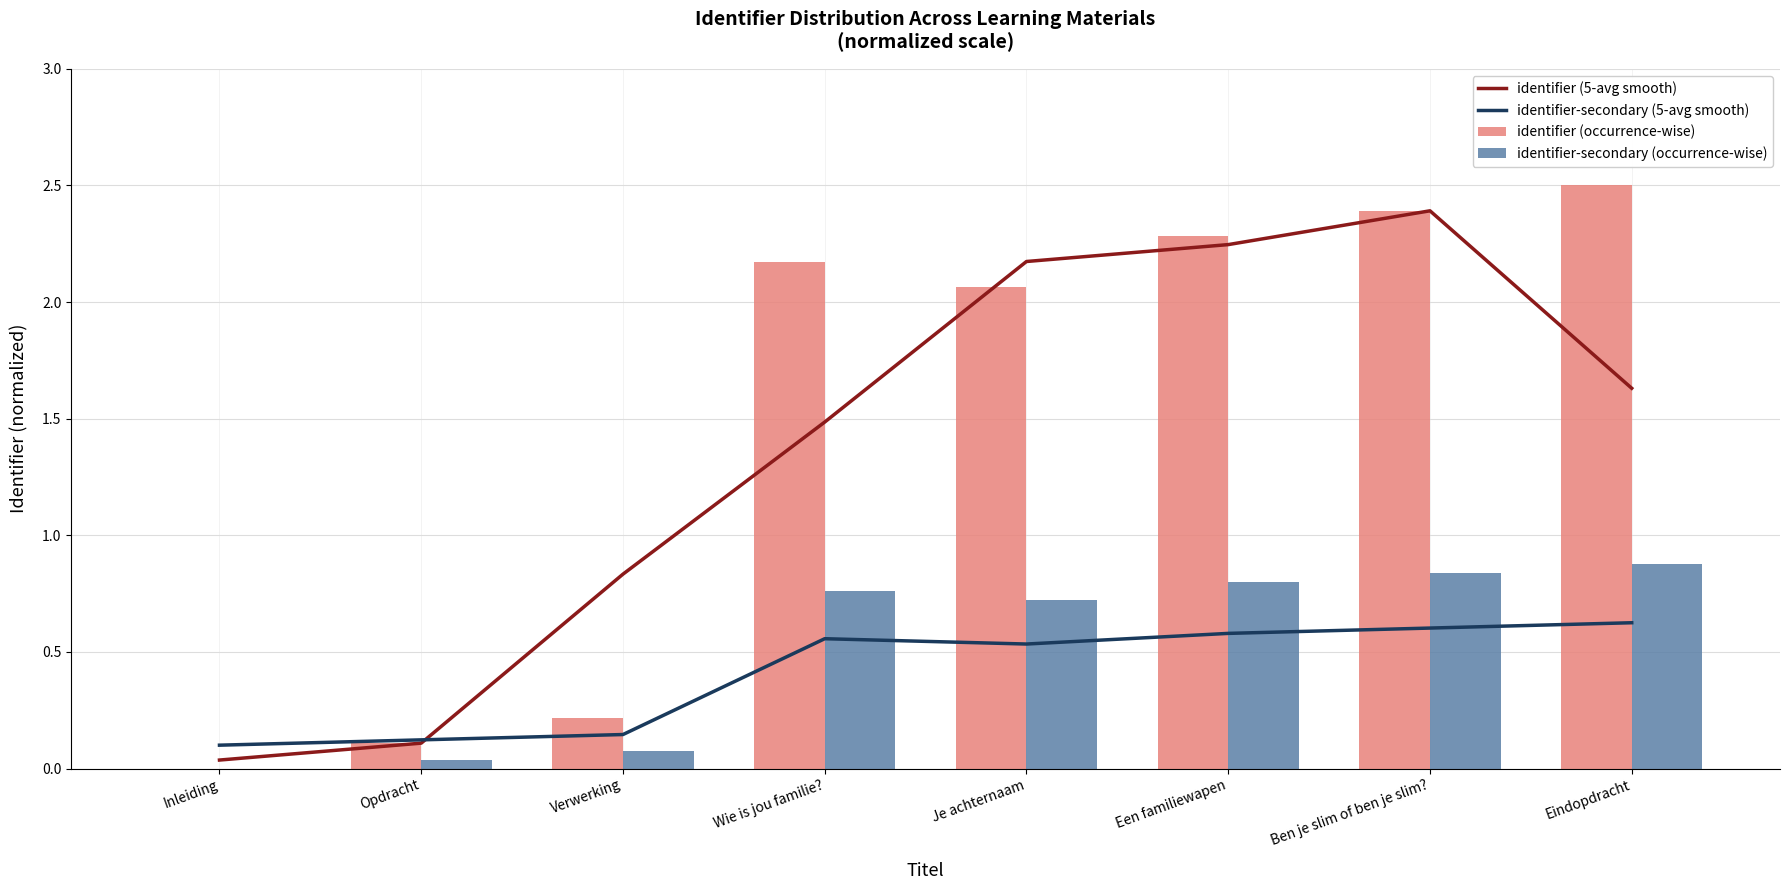

What position from the left is Ben je slim of ben je slim??

7